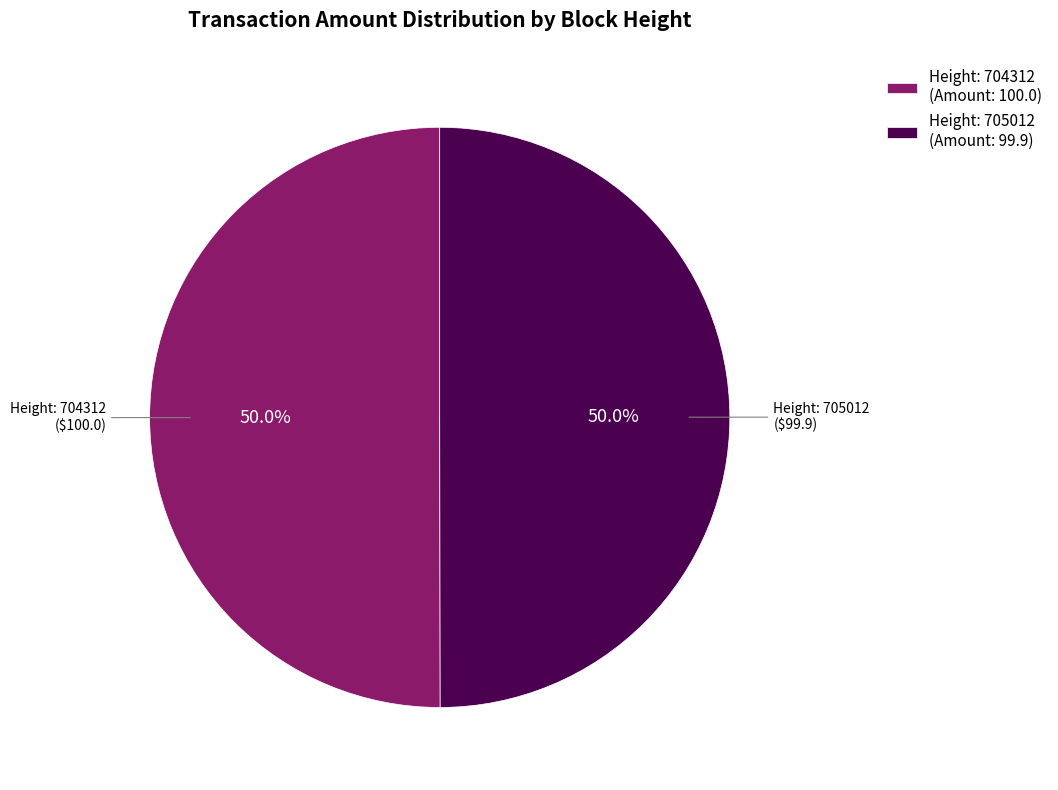

What portion of the pie excludes Height: 704312 (Amount: 100.0)?

50.0%